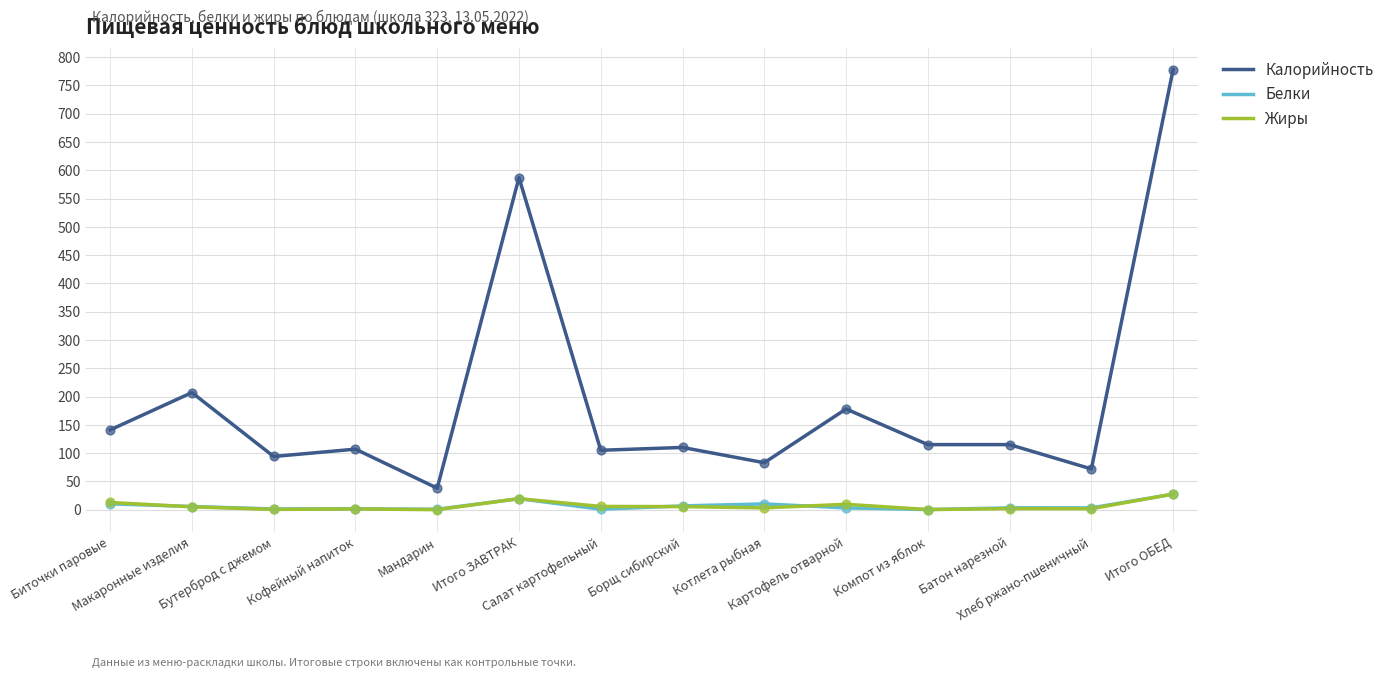

At which category is the sum across all series the highest?

Итого ОБЕД